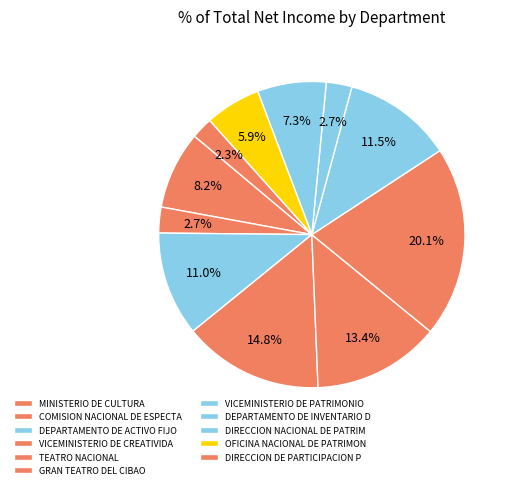

Which category has the smallest portion of the pie?

DIRECCION DE PARTICIPACION POPULAR